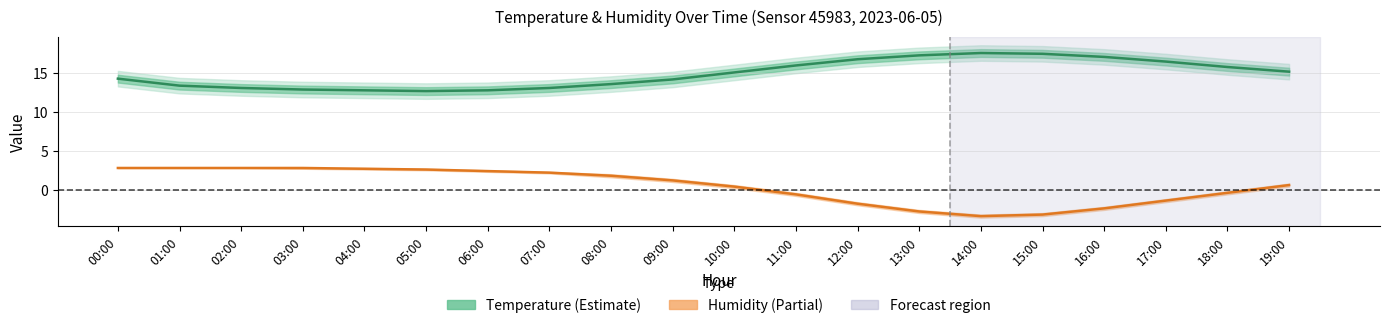

The Humidity (scaled) series shows -0.6 at 16:00. True or false?

False